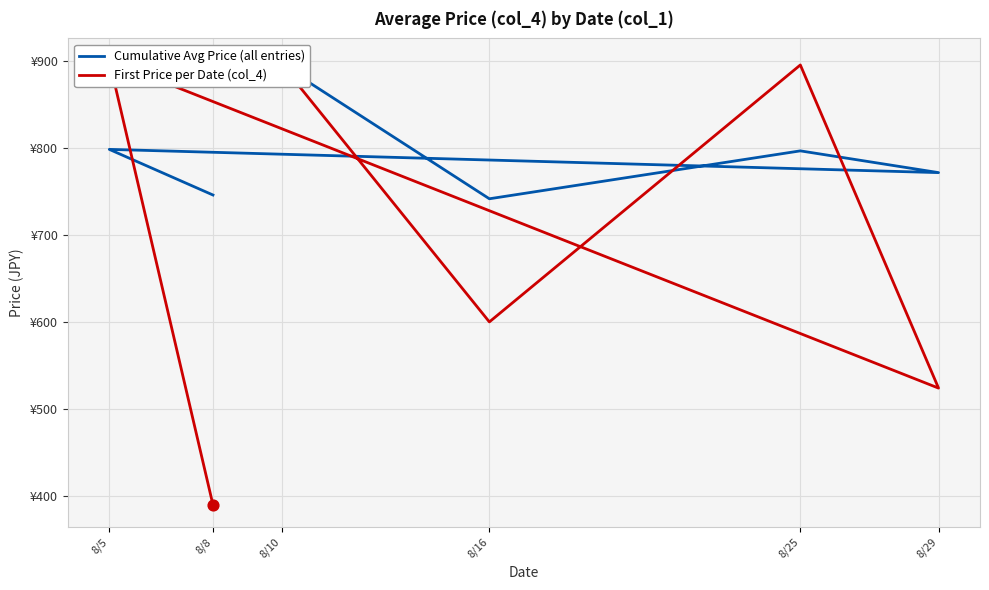

Which series has the largest total across all categories?

Cumulative Avg Price (all entries)